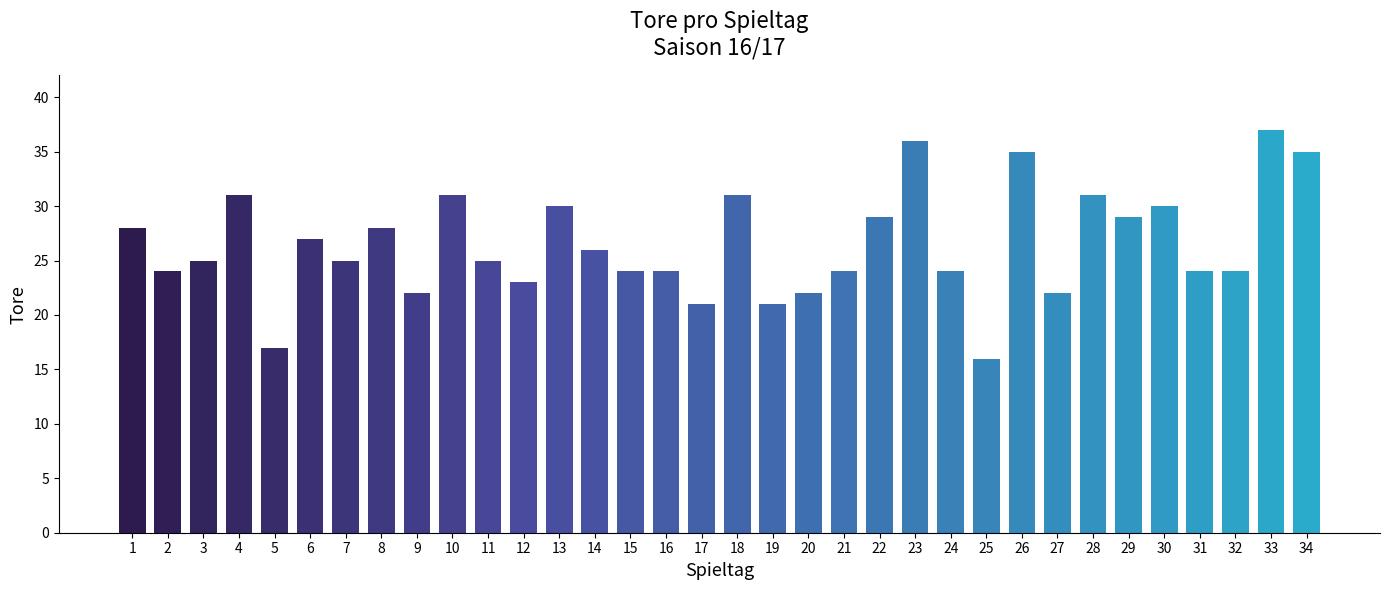

What is the sum of all values?

901